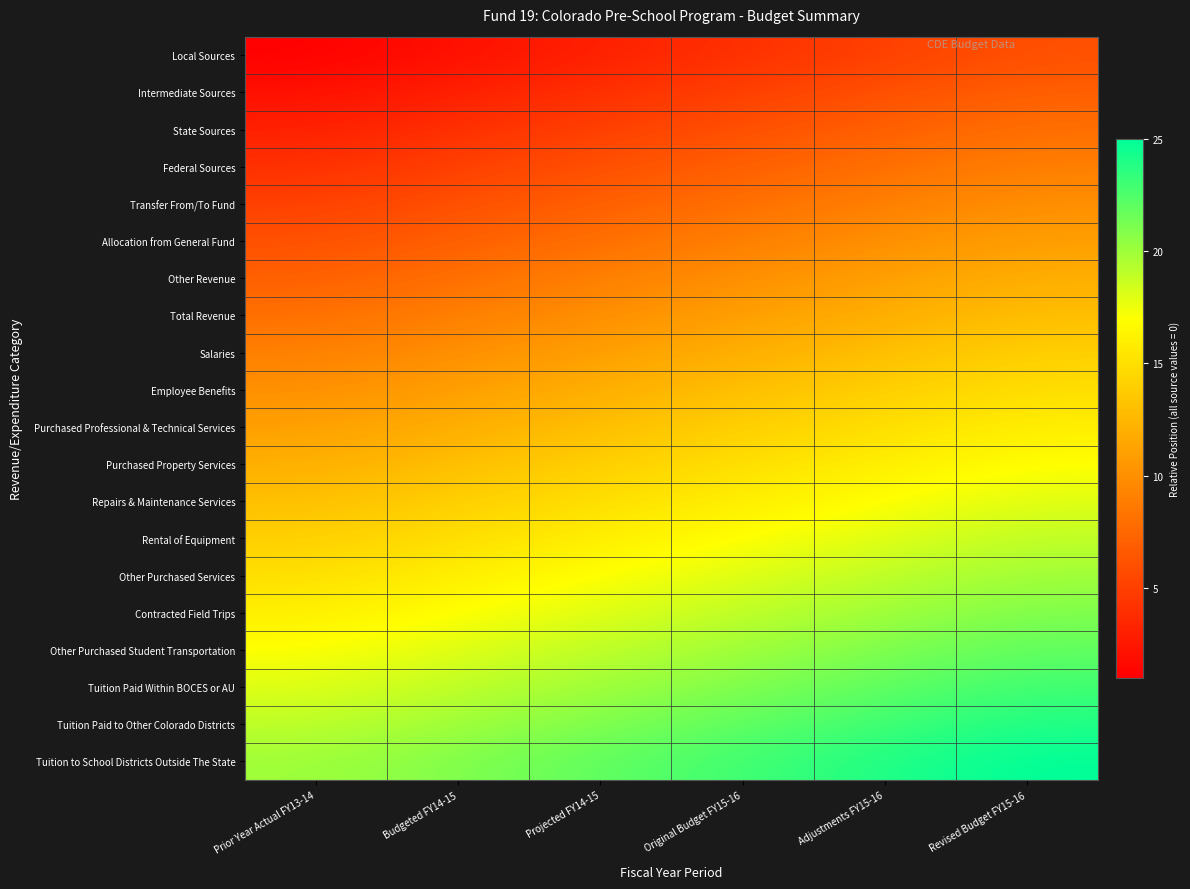

At which category is the sum across all series the highest?

Revised Budget FY15-16